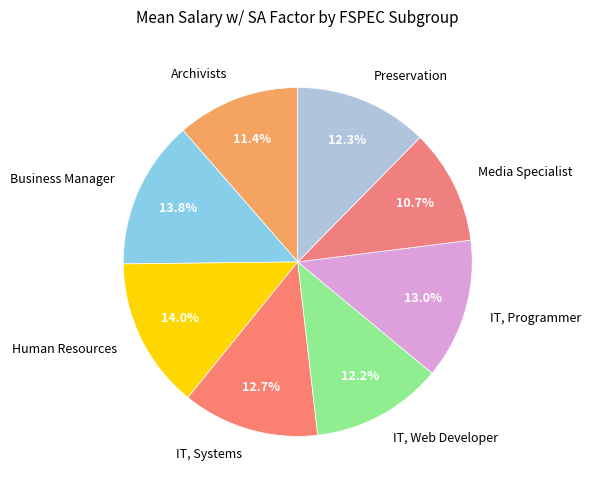

True or false: Preservation accounts for 5% of the total.

False